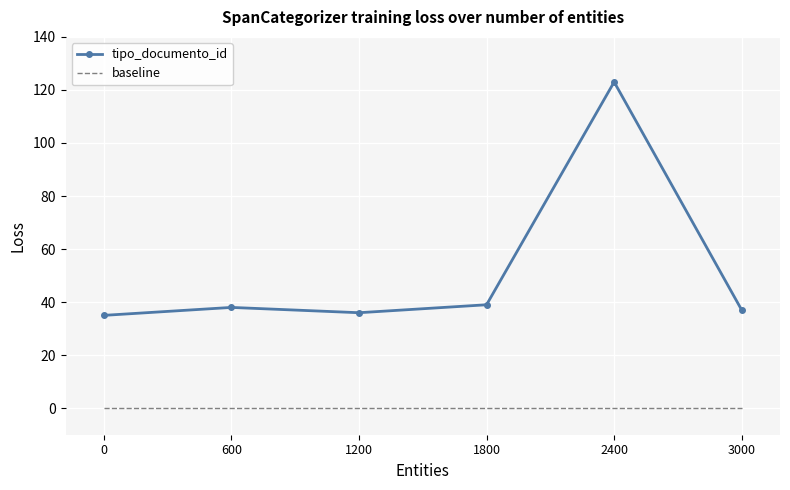

True or false: tipo_documento_id and baseline cross at least once.

False